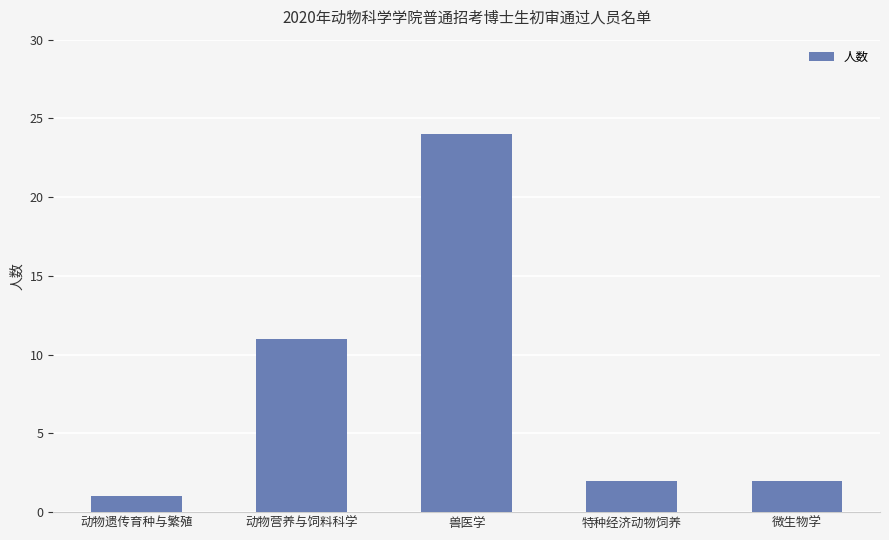

Reading right to left, list all the values displayed in this chart.

微生物学=2	特种经济动物饲养=2	兽医学=24	动物营养与饲料科学=11	动物遗传育种与繁殖=1